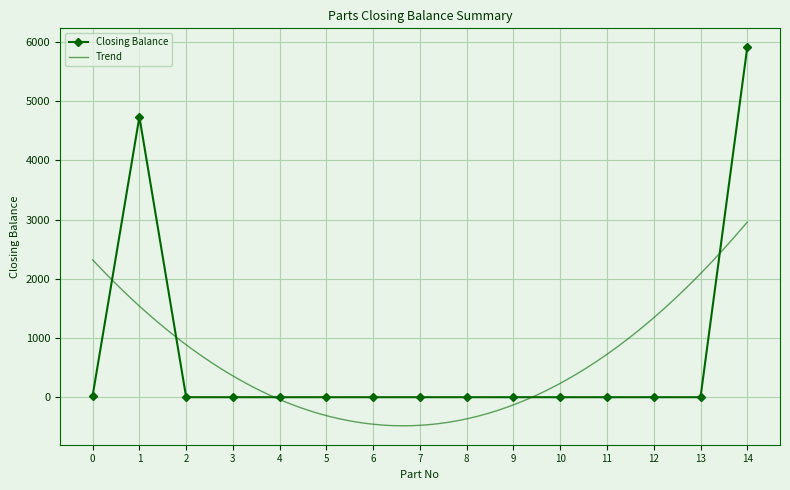

How many values in the Closing Balance series exceed 0?

3